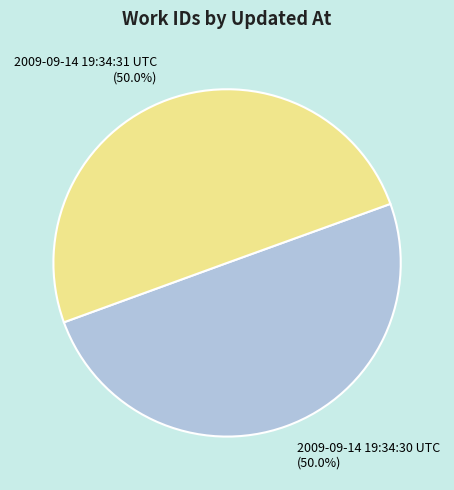

Count the number of slices in the pie.

2